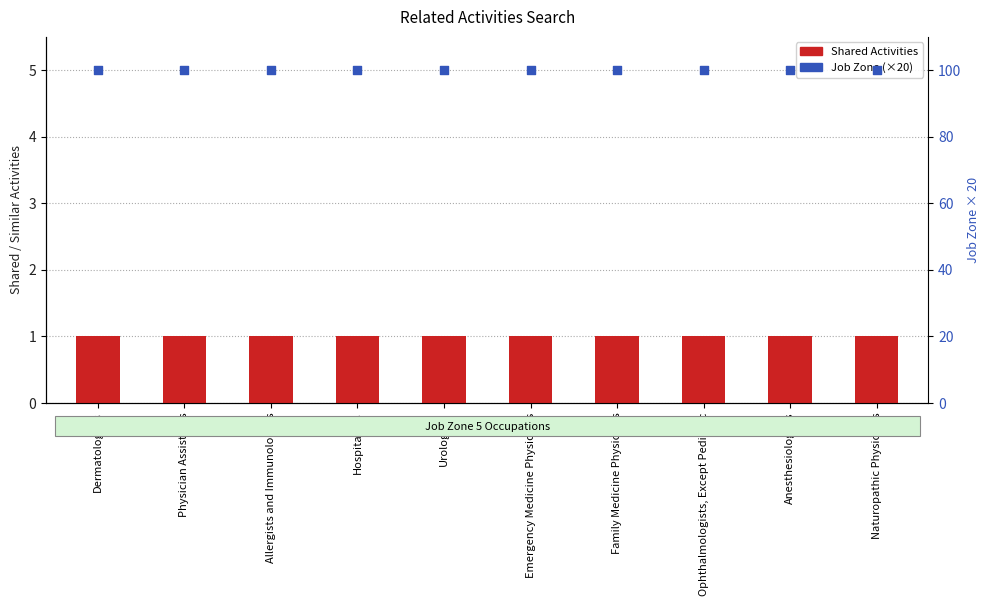

At which category is the sum across all series the highest?

Dermatologists